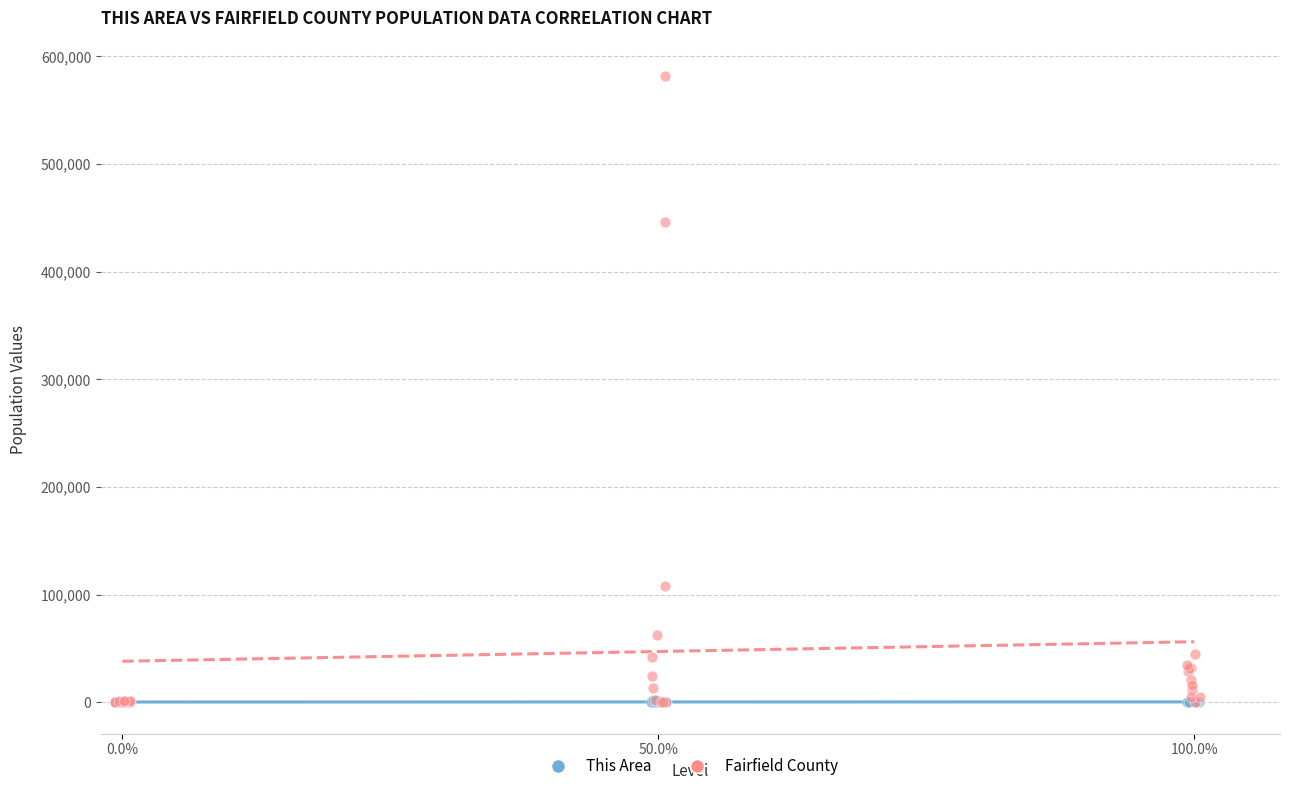

What are all the series names shown in the legend?

This Area, Fairfield County